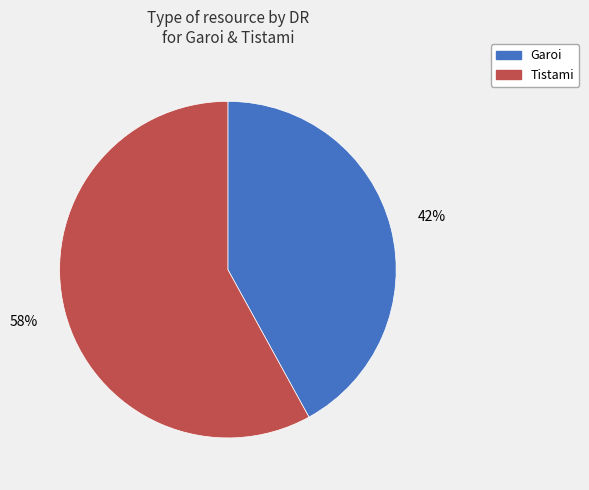

To the nearest percent, what percentage of the pie is Tistami?

58%